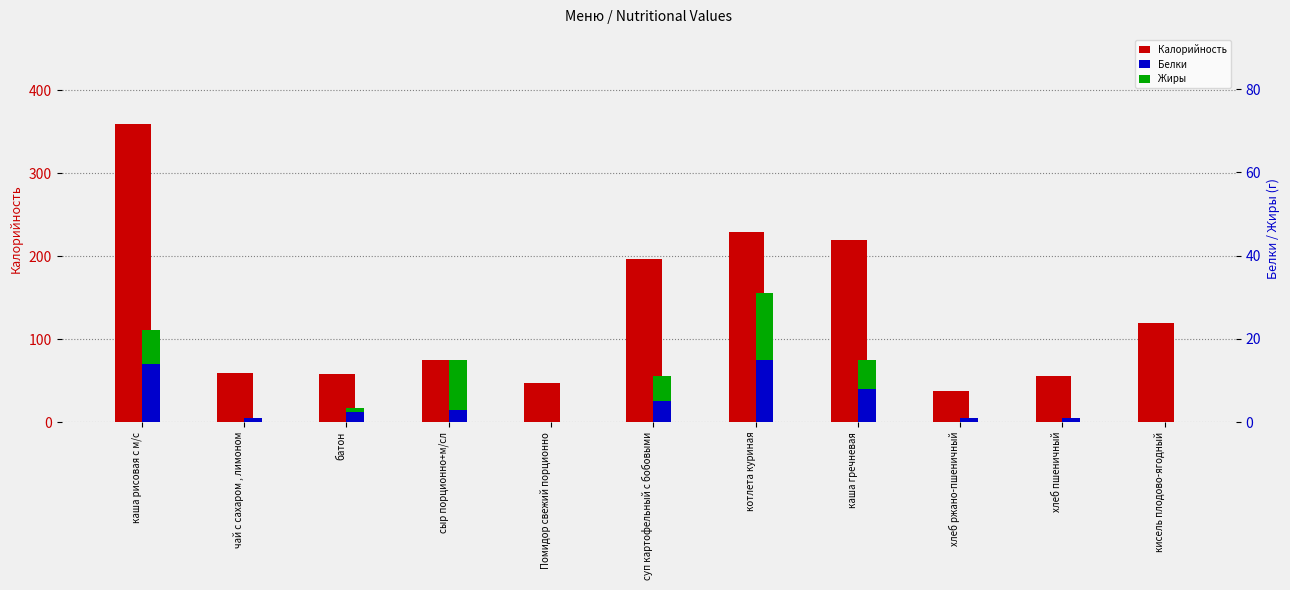

At сыр порционно+м/сл, list the series in order from largest to smallest.

Калорийность, Жиры, Белки